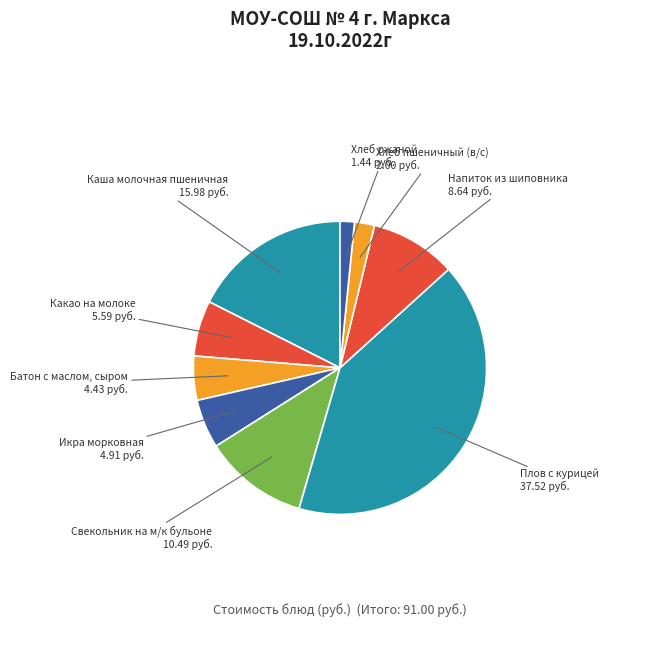

Which category has the smallest portion of the pie?

Хлеб ржаной